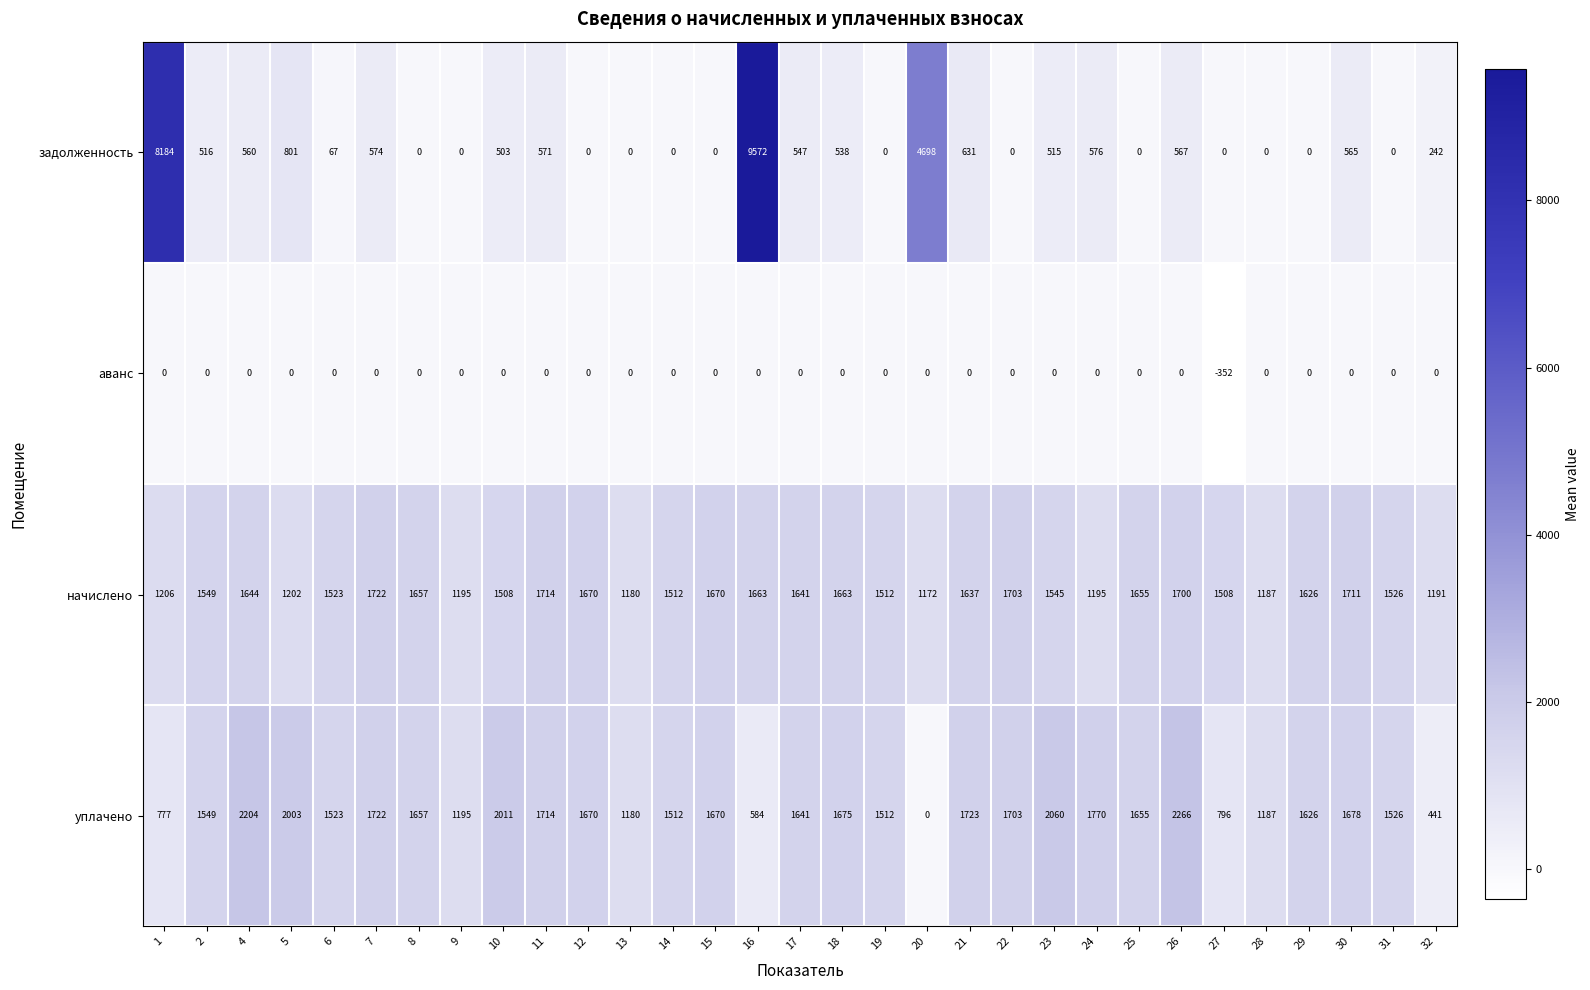

Which series has the largest total across all categories?

начислено